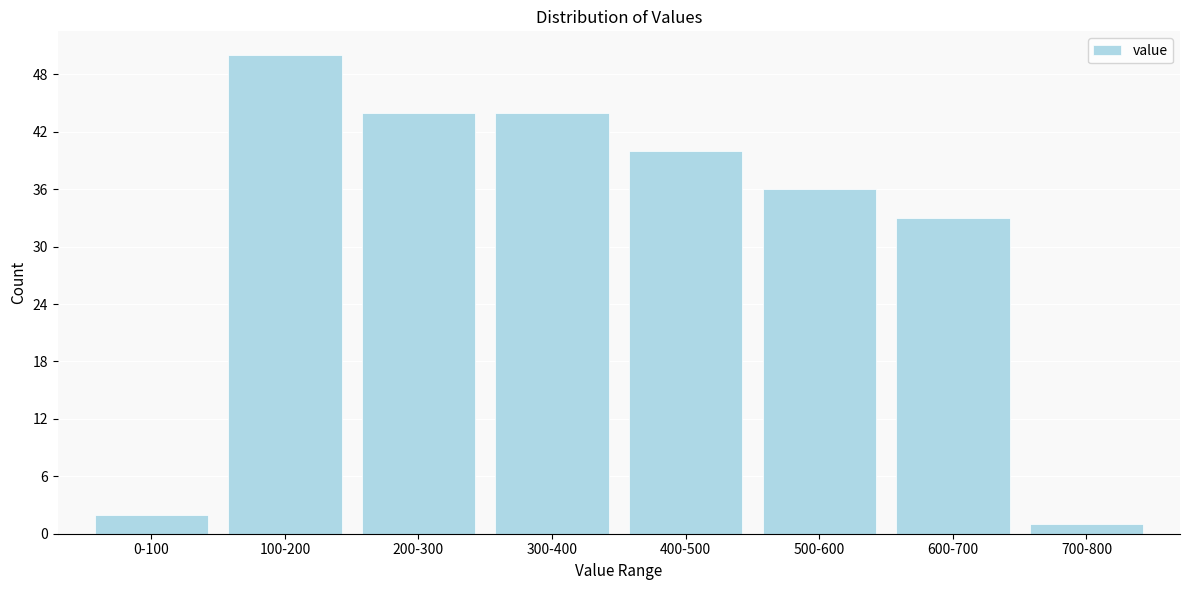

Reading left to right, transcribe all the data shown in this chart.

2	50	44	44	40	36	33	1